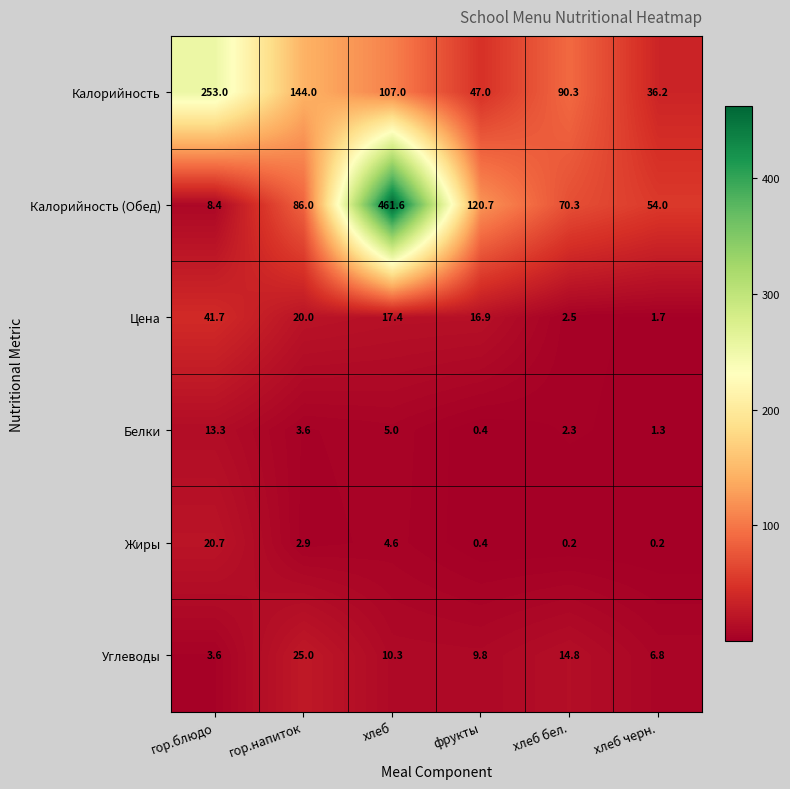

At which category does the chart reach its peak across all series?

хлеб